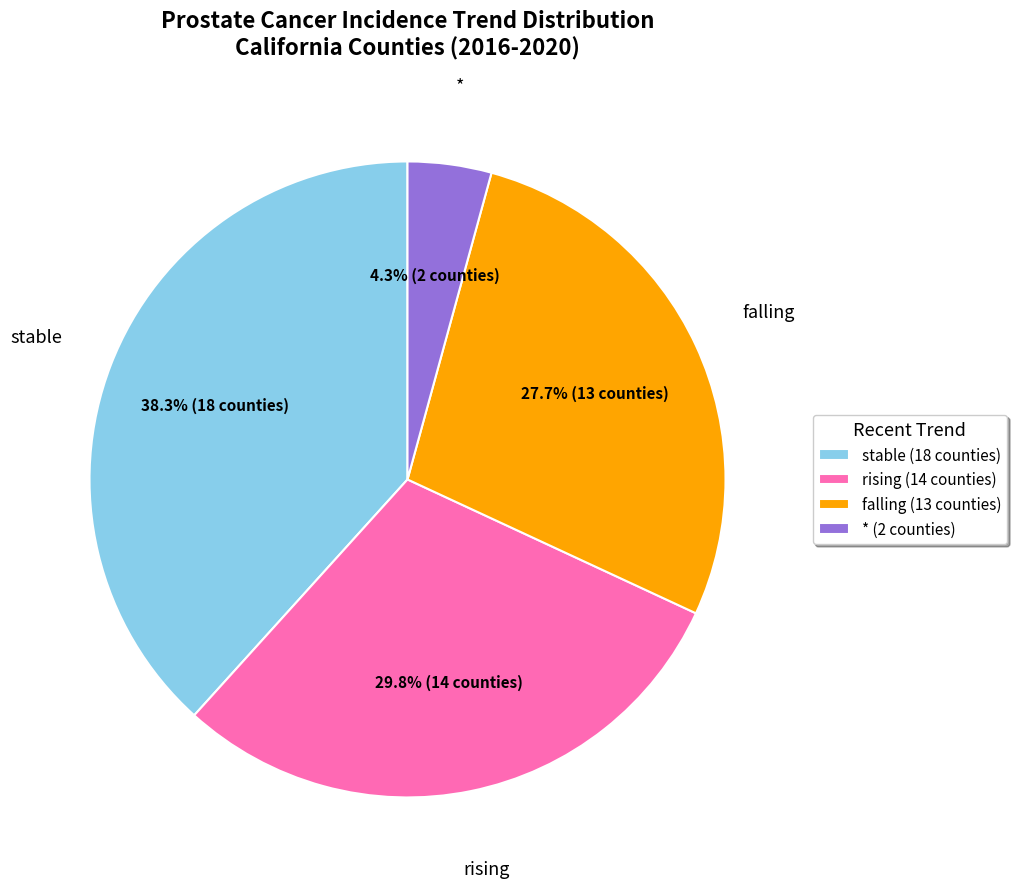

What is the largest slice in the pie chart?

stable (18 counties)